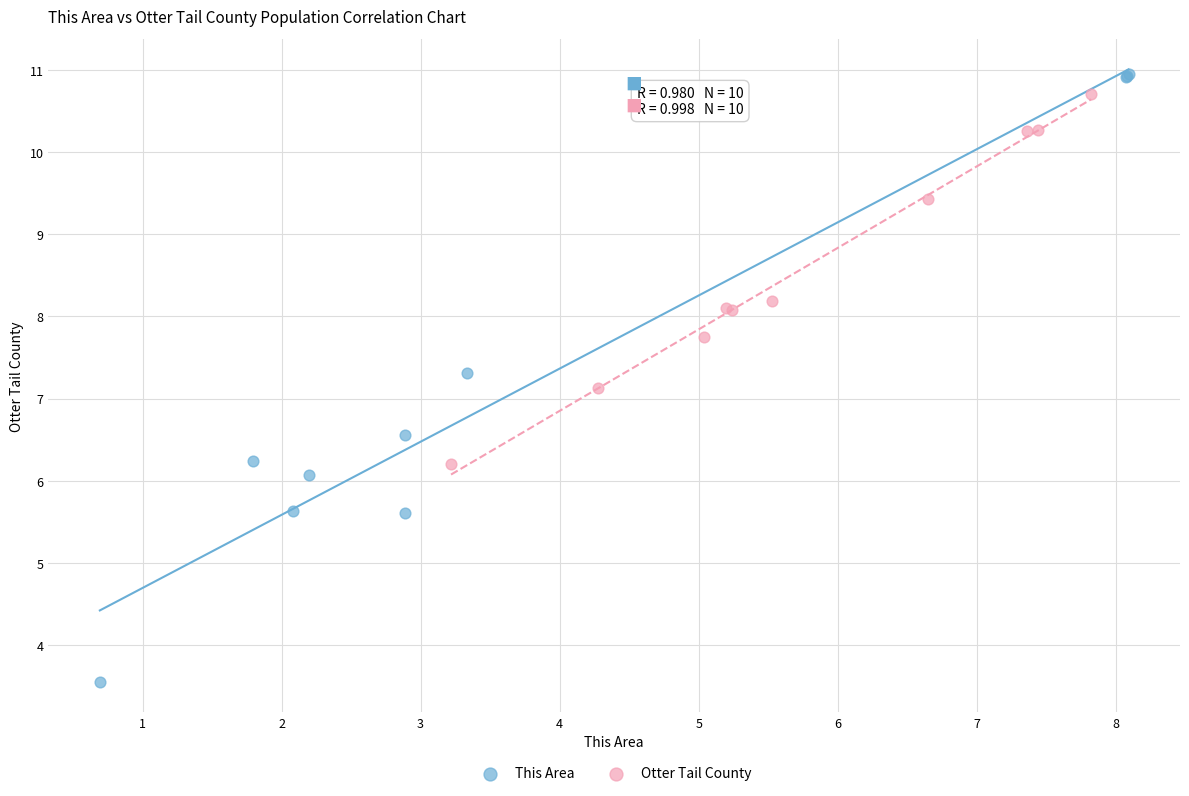

Which series reaches the maximum Y coordinate?

This Area